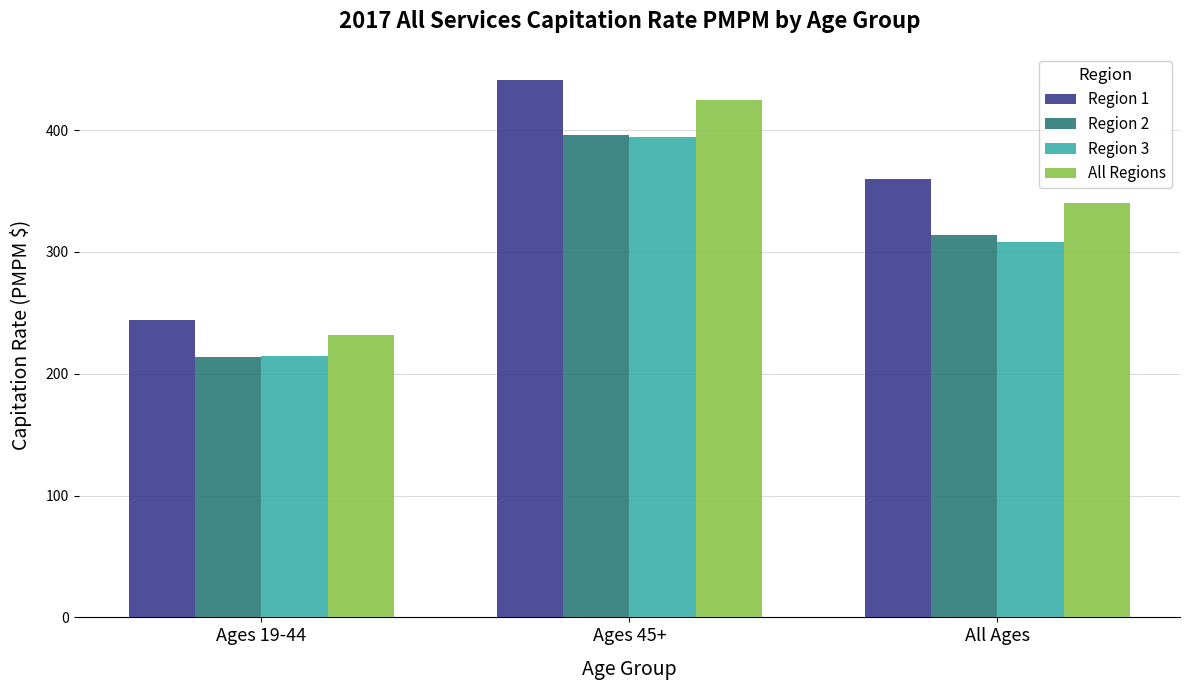

How many values in the Region 3 series are below 307?

1